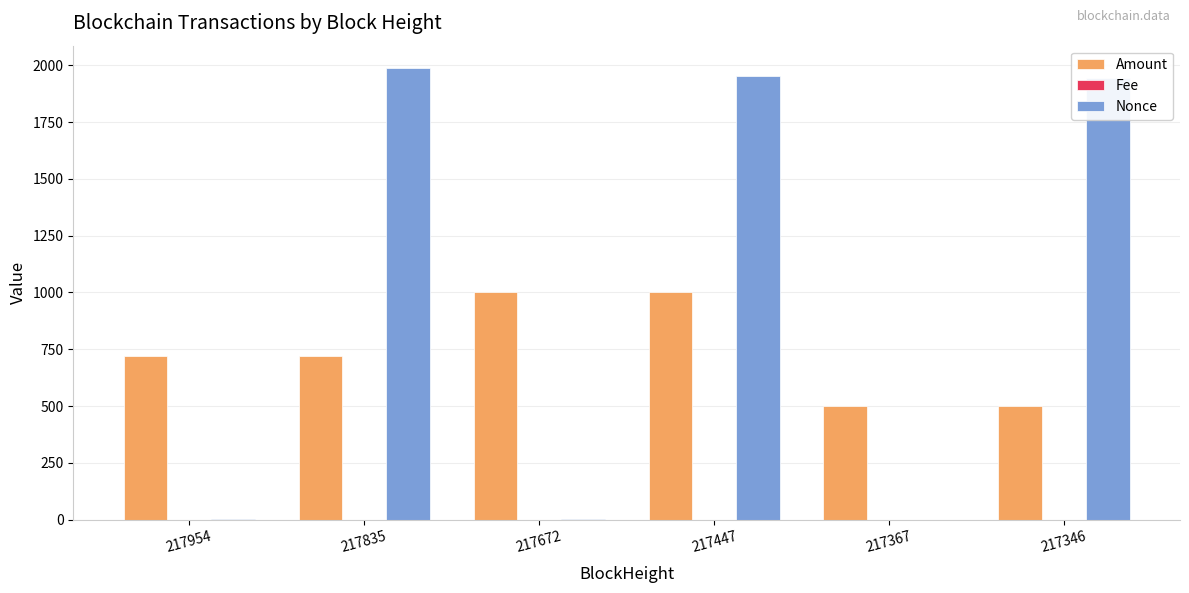

What is the total value across all series at 217835?

2706.0